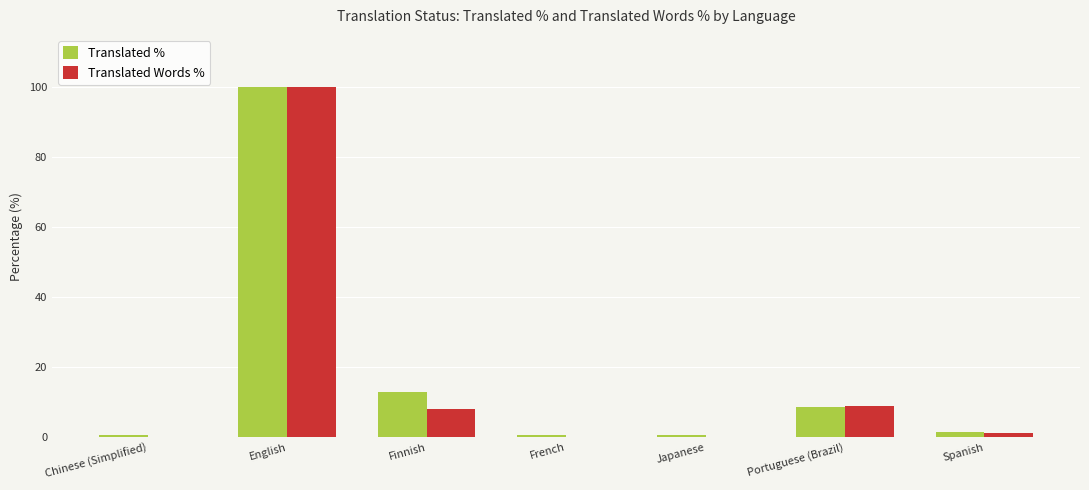

Which series has the largest range (max minus min)?

Translated Words %